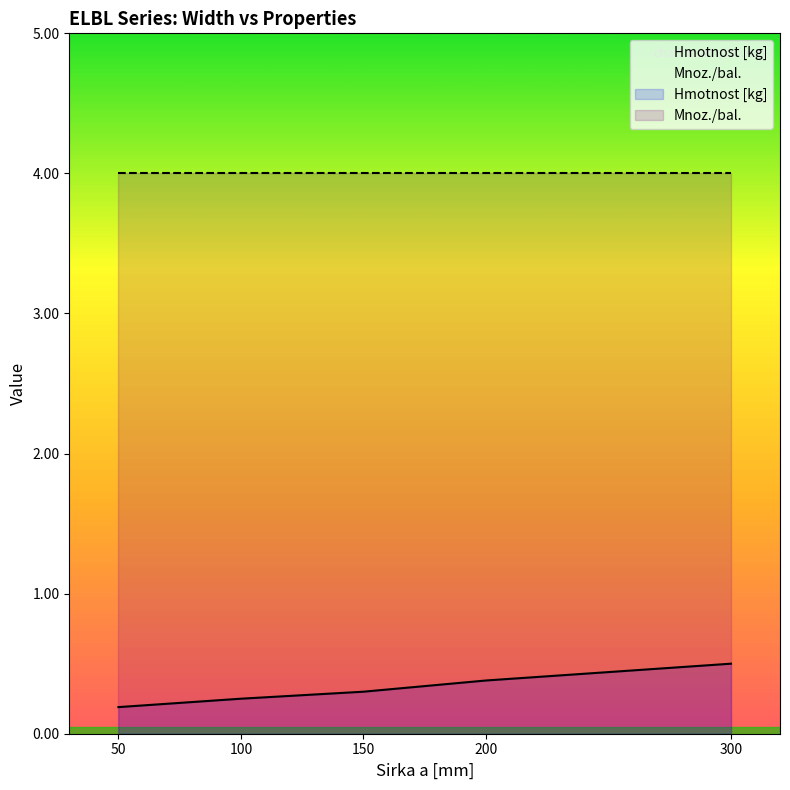

True or false: Hmotnost [kg] has a value of 0.2 at 200.

False